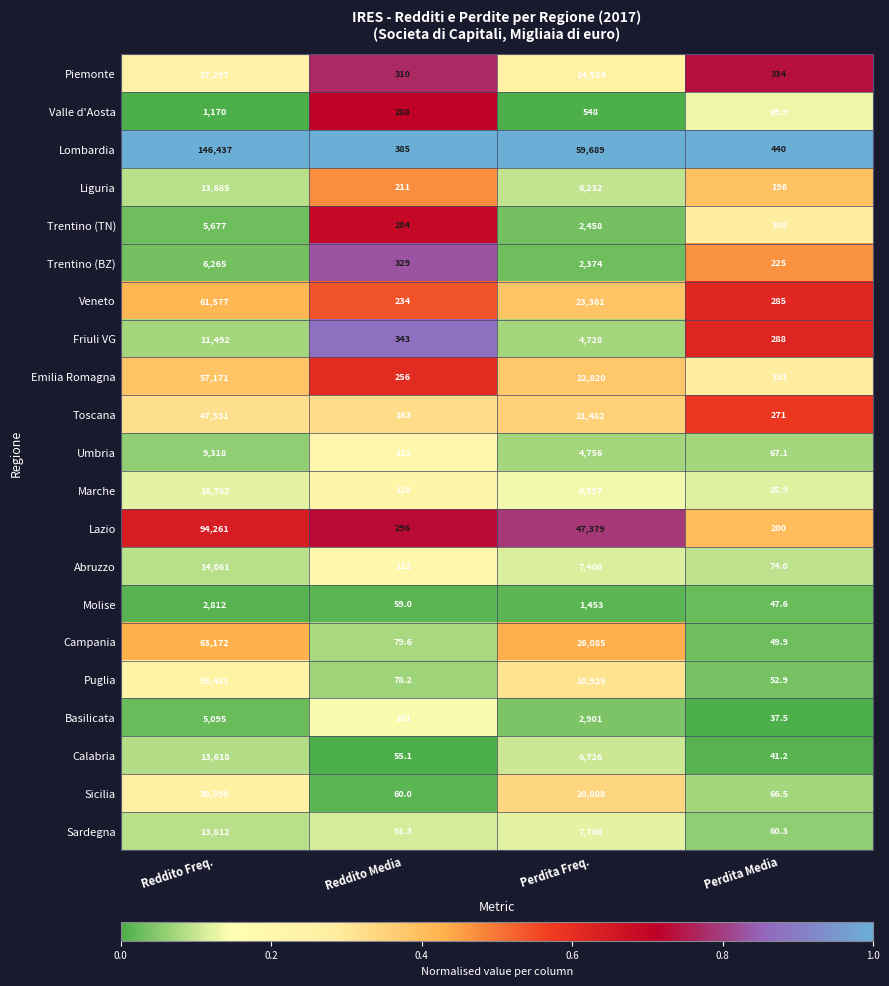

At which label does Puglia reach its minimum?

Perdita Media